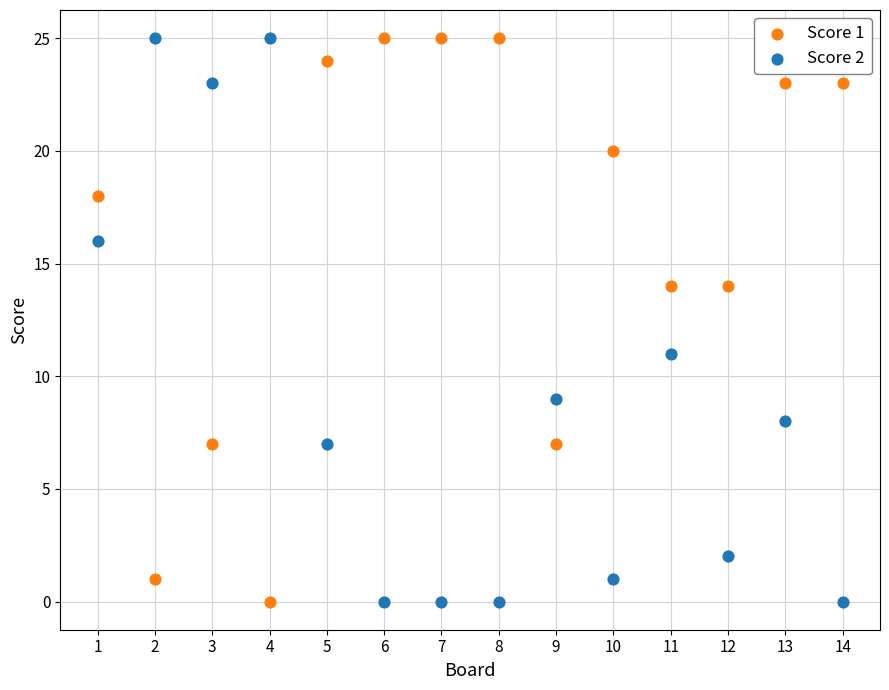

What is the X range (max minus min) for the scatter plot?

13